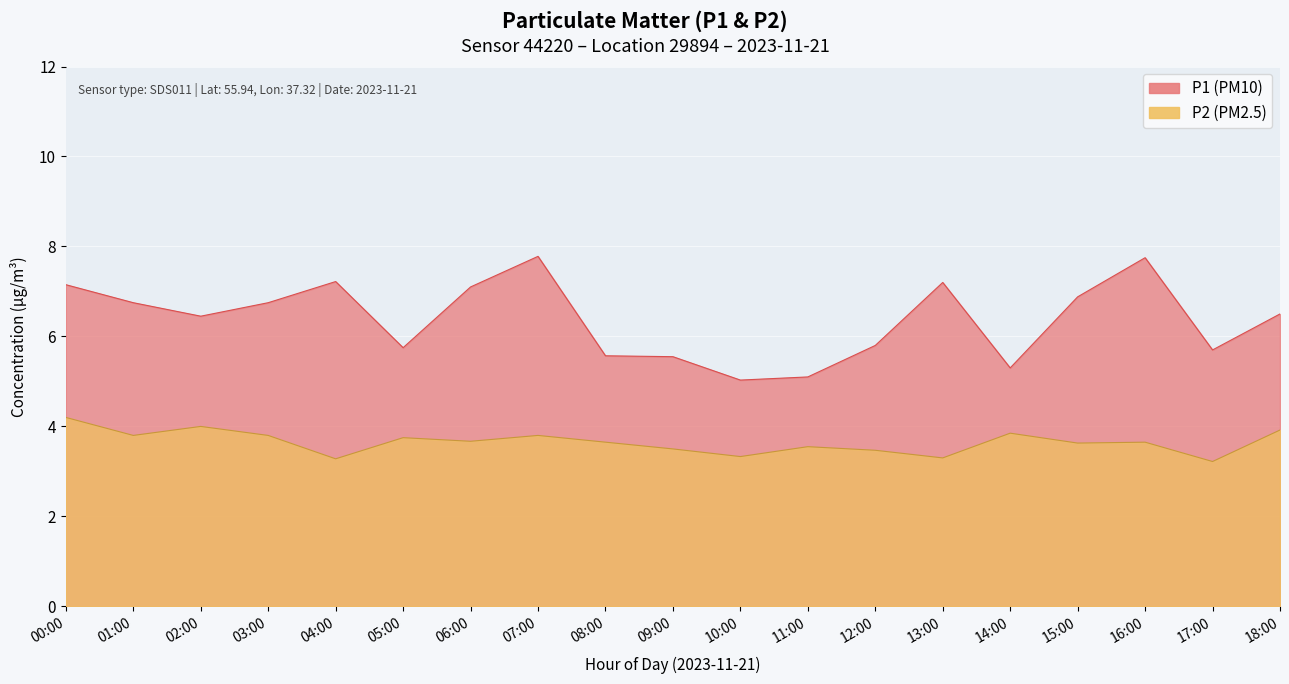

What is the average value of the P1 series?

6.4